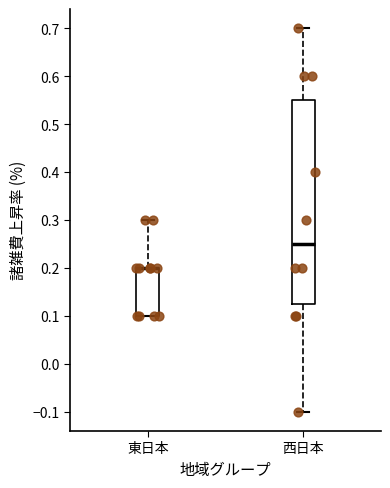

Where is the lower edge of the box for 西日本 on the y-axis? The values are not printed on the chart, so give them approximately, as read against the axis.

0.13